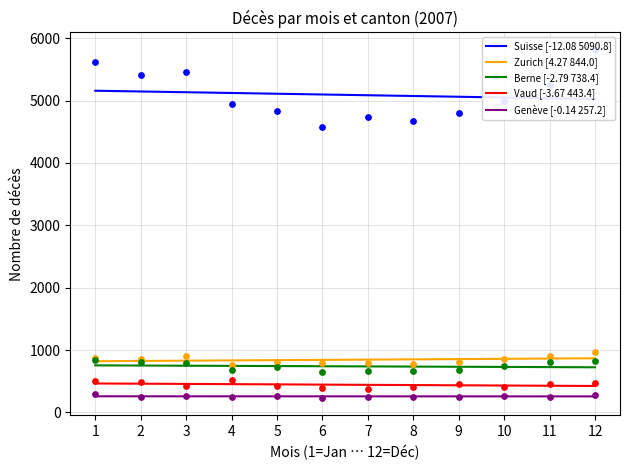

At how many categories does at least one series exceed 1065?

12